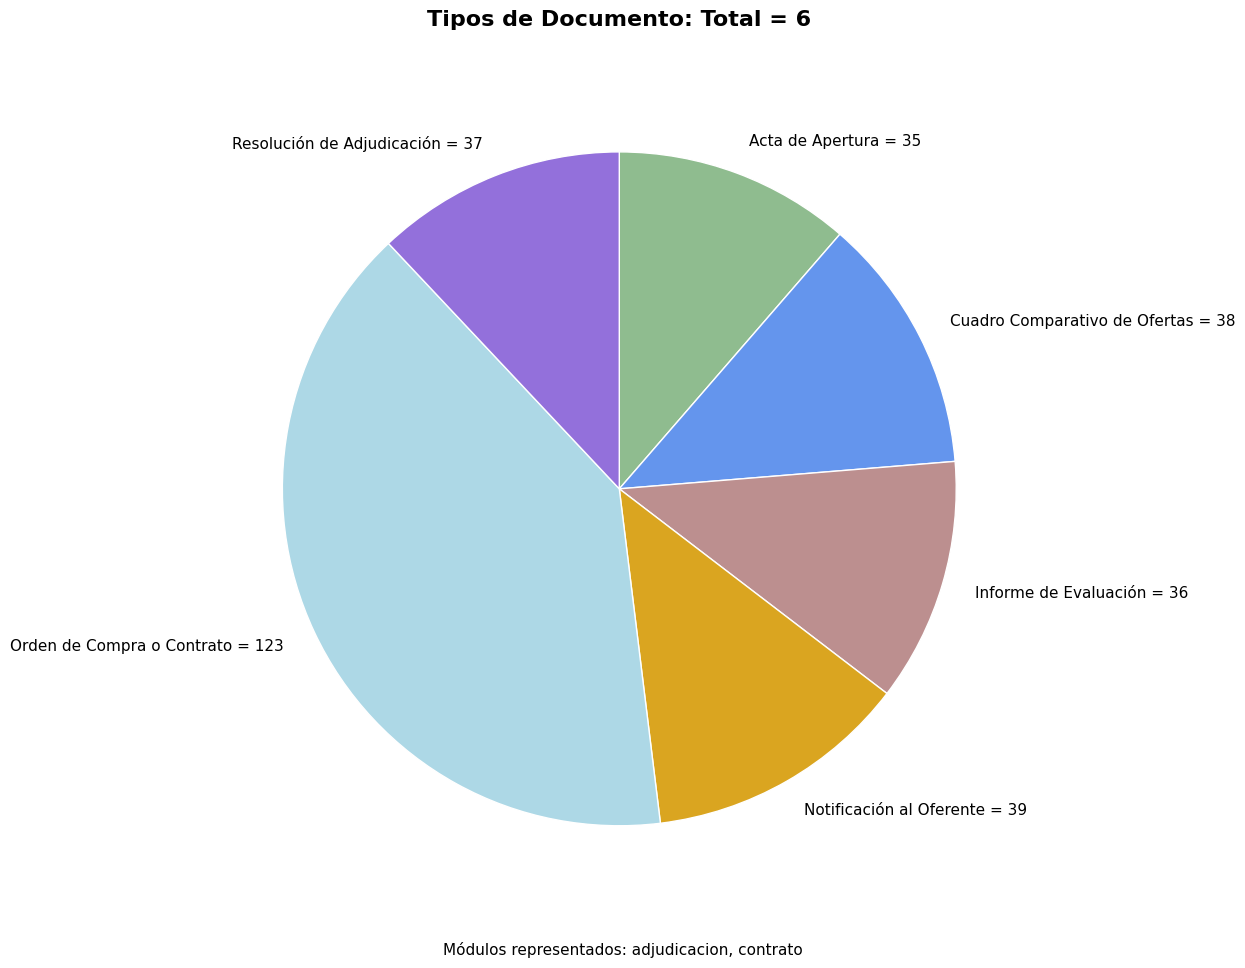

Is the sum of Orden de Compra o Contrato = 123 and Acta de Apertura = 35 greater than half?

Yes